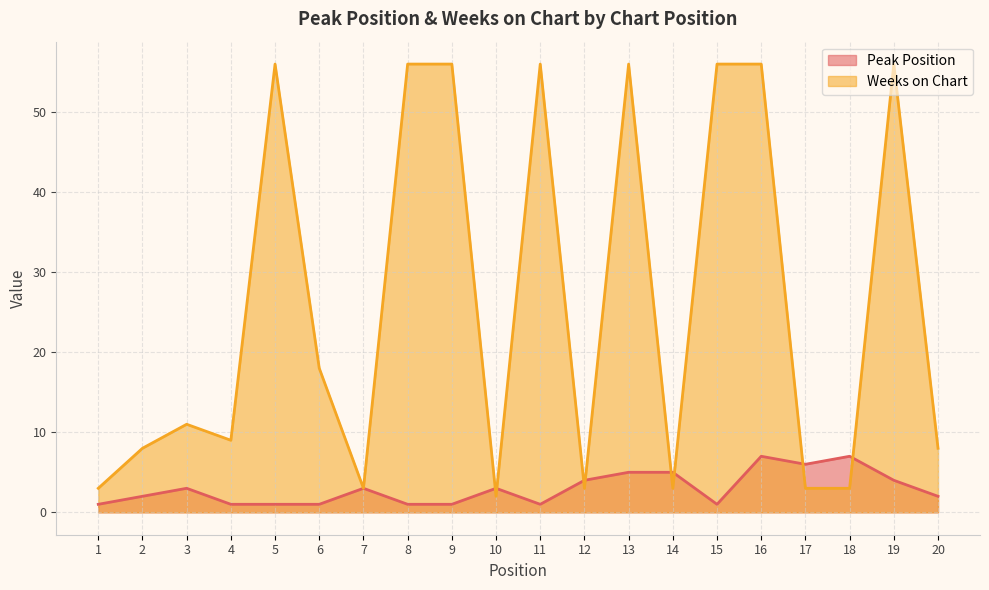

The value of Weeks on Chart at 14 is 3. True or false?

True